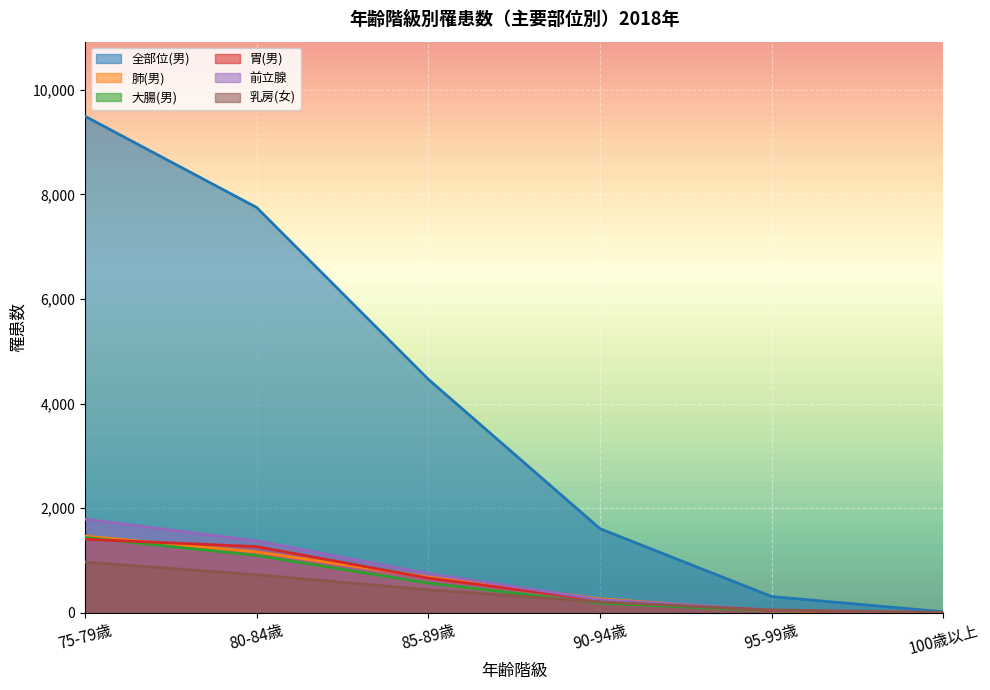

What is the maximum value shown in the chart?

9494